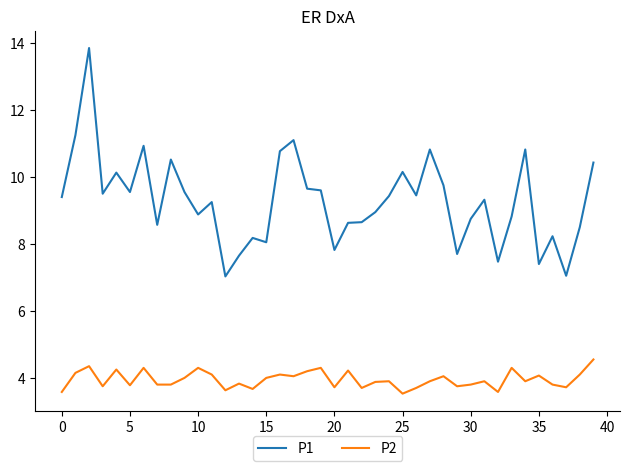

Which series has the largest range (max minus min)?

P1